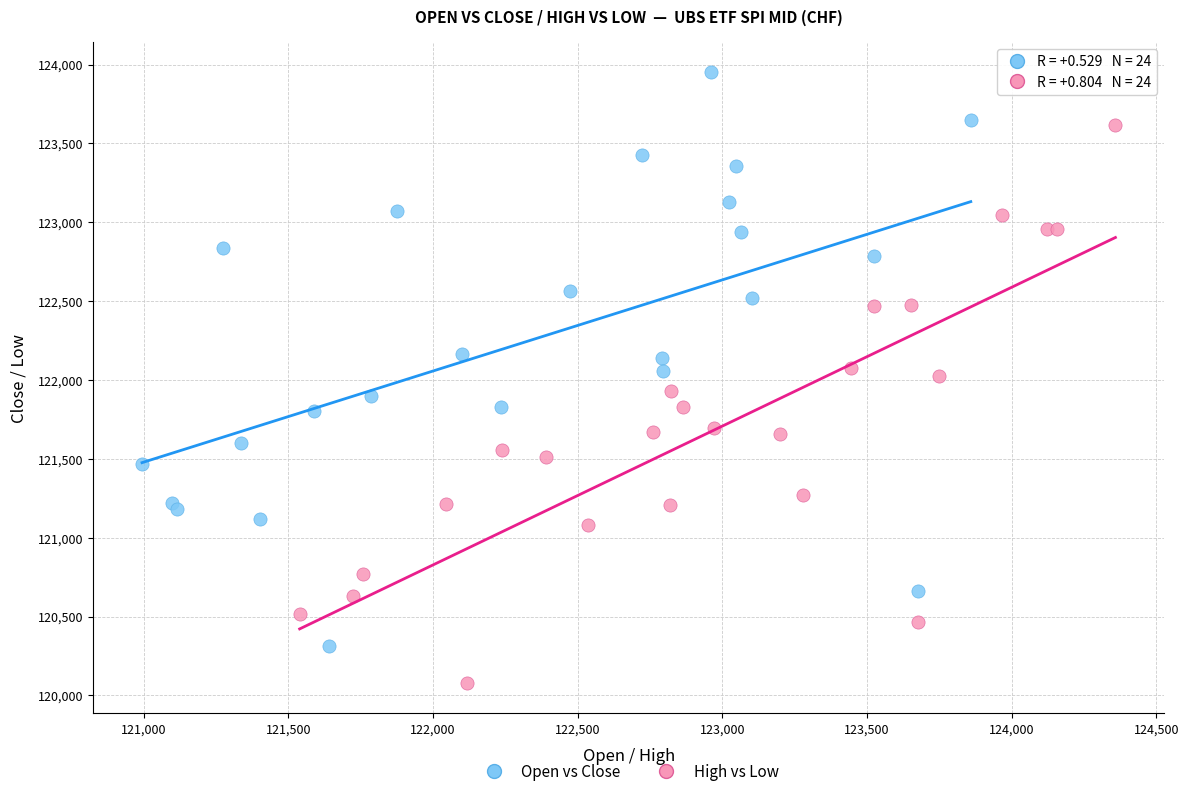

Which series contains the highest Y value?

Open vs Close